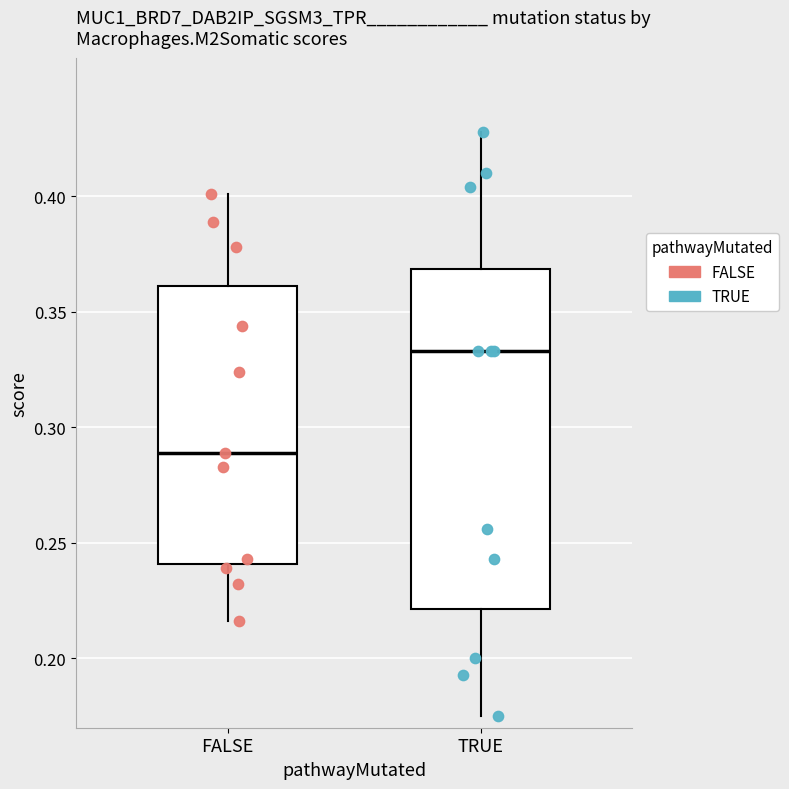

Which box has the highest median line?

TRUE